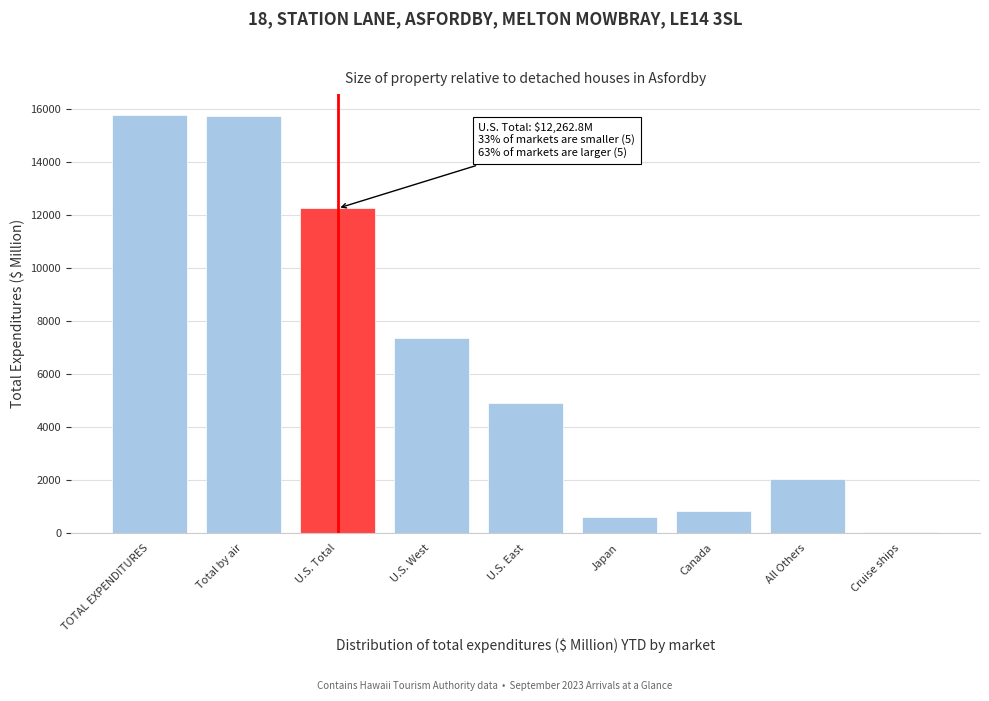

What is the sum of all values?

59580.2